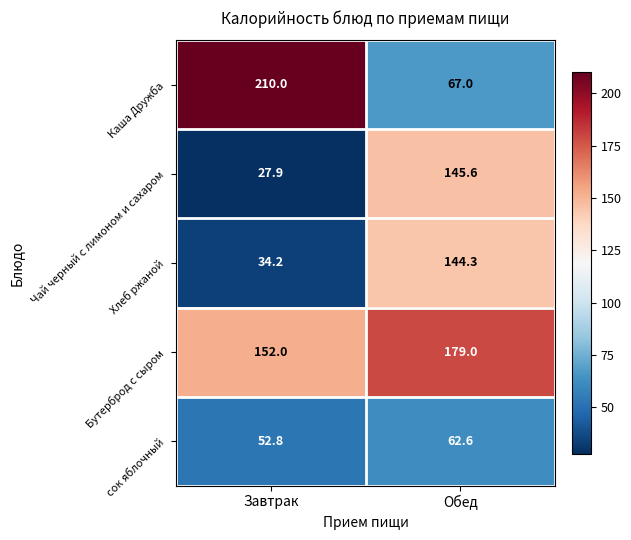

Reading left to right, what are all the values shown in this chart?

Каша Дружба: Завтрак=210.0	Обед=67.0
Чай черный с лимоном и сахаром: Завтрак=27.9	Обед=145.6
Хлеб ржаной: Завтрак=34.2	Обед=144.3
Бутерброд с сыром: Завтрак=152.0	Обед=179.0
сок яблочный: Завтрак=52.8	Обед=62.6